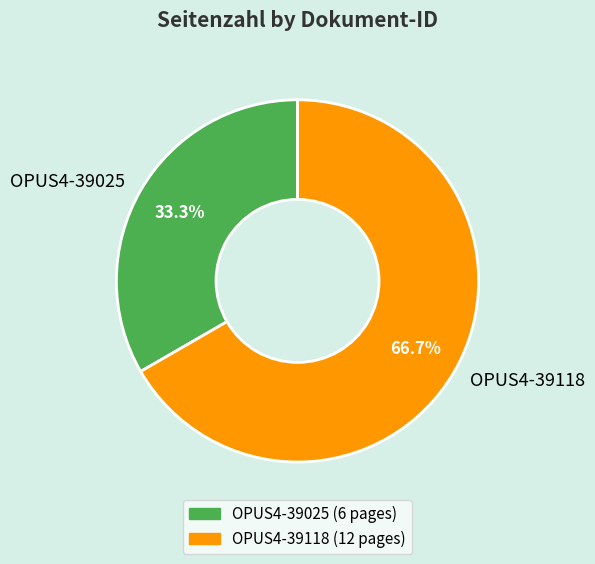

To the nearest percent, what is the difference between the largest and smallest slice percentages?

33%